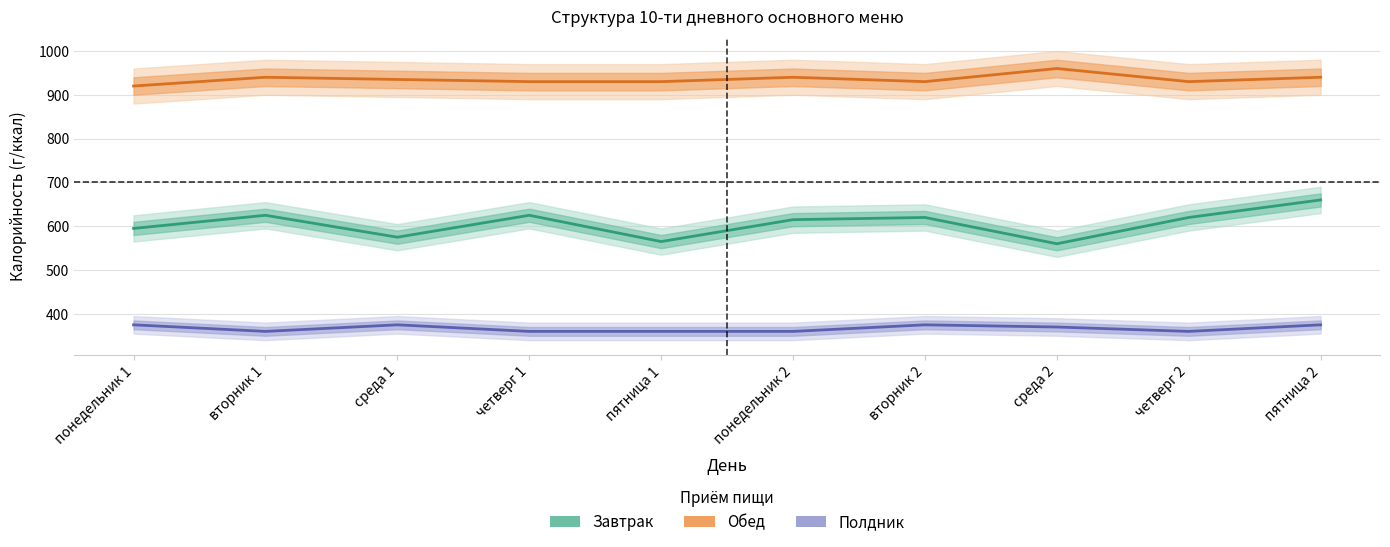

What is the maximum value shown in the chart?

960